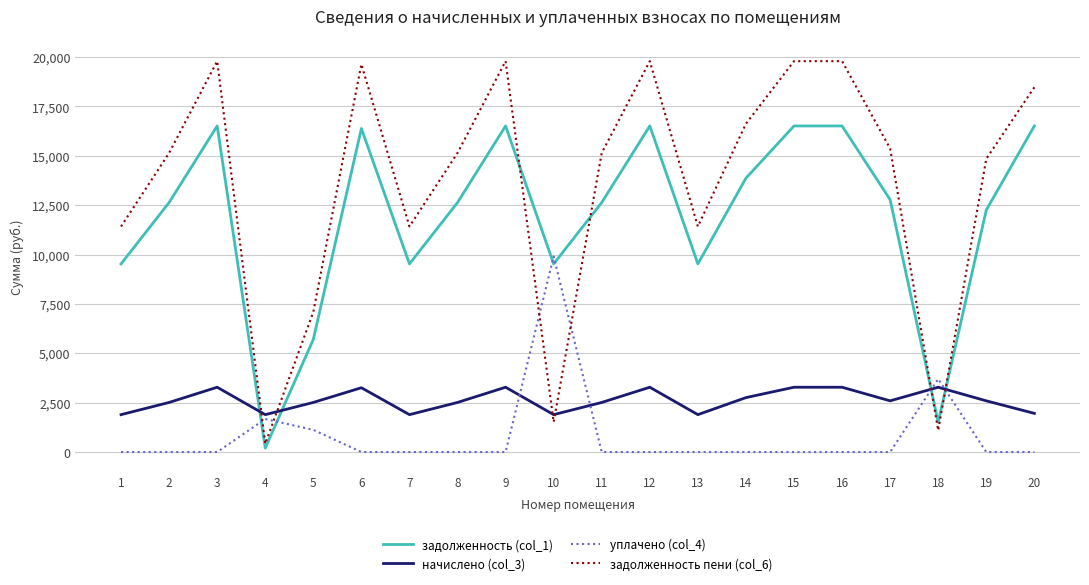

What are all the series names shown in the legend?

задолженность (col_1), начислено (col_3), уплачено (col_4), задолженность пени (col_6)